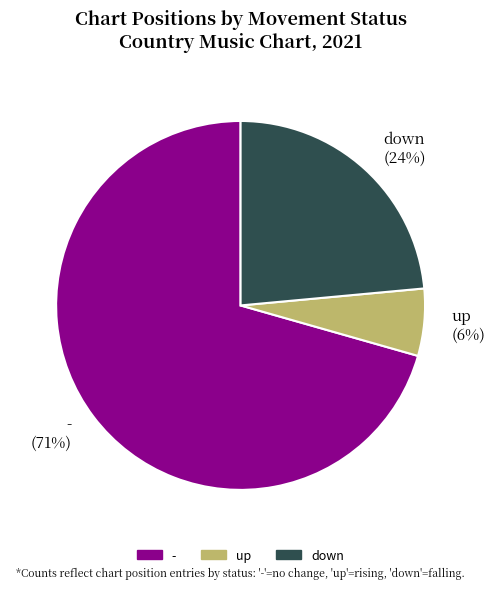

Is the sum of - and up greater than half?

Yes